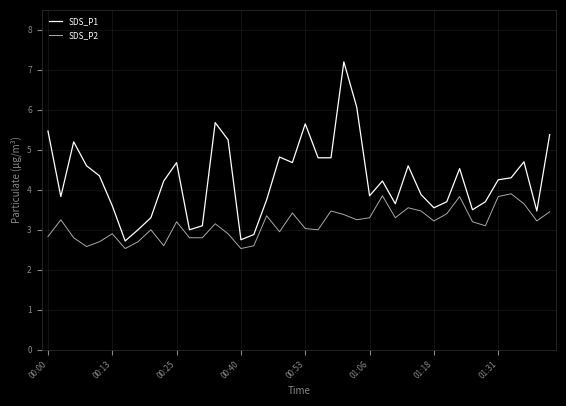

What is the smallest value displayed?

2.5